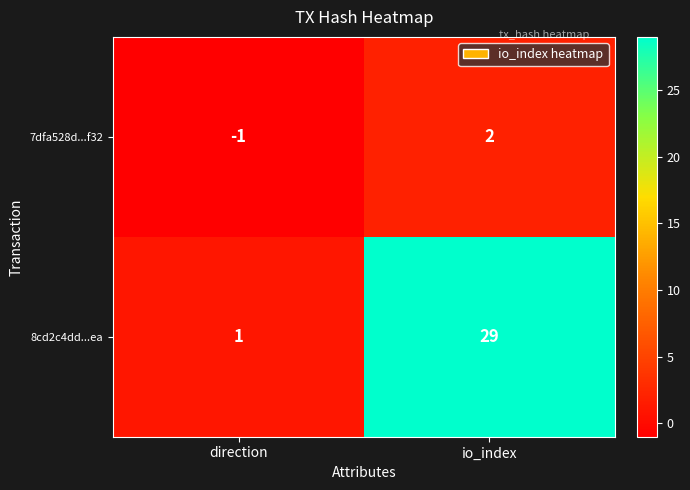

How many data points does each series have?

2